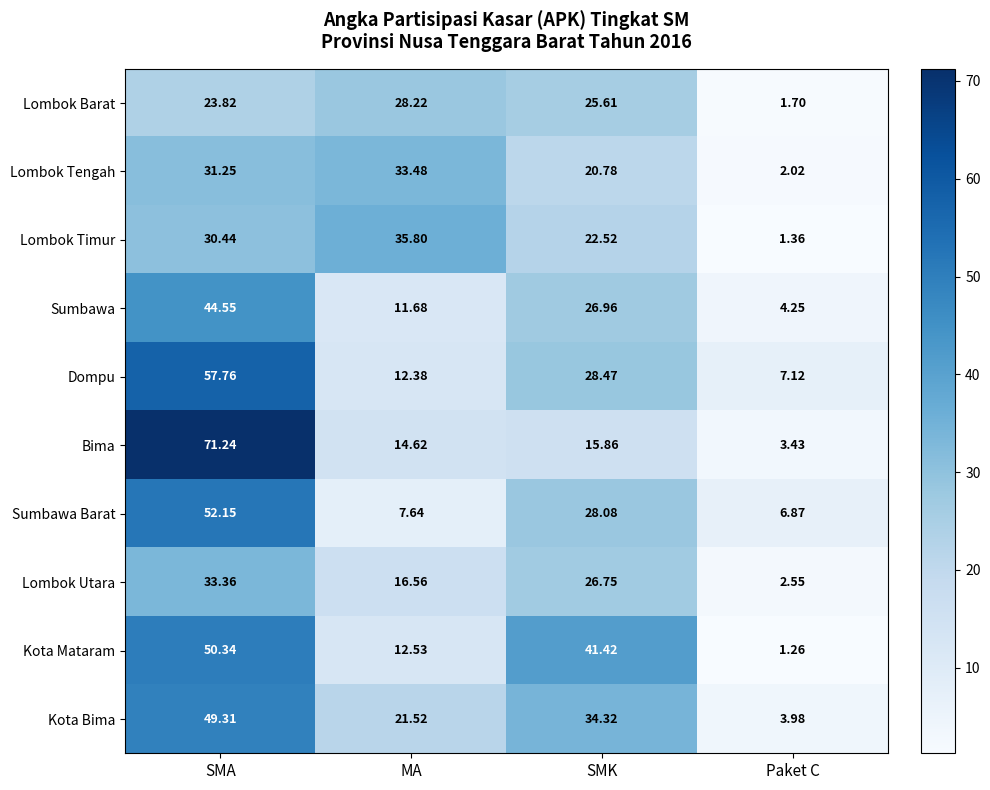

At which label does Lombok Barat first exceed 25?

MA